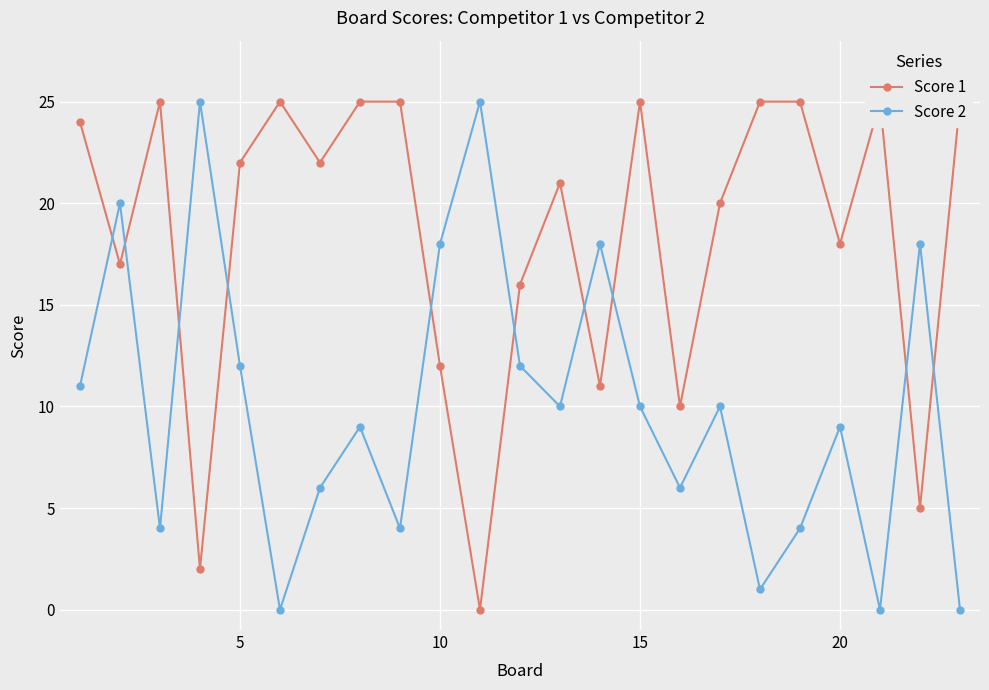

True or false: Score 2 has more than 1 interior local peaks.

True